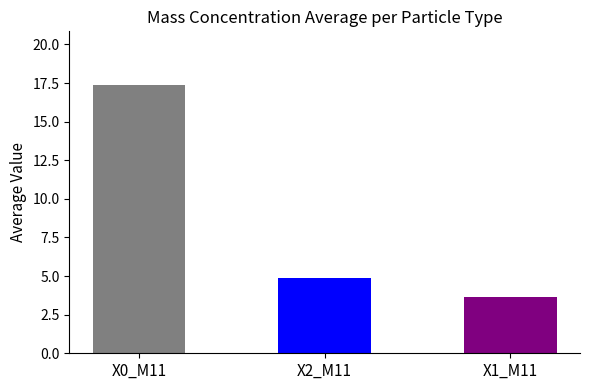

What is the average value?

8.6